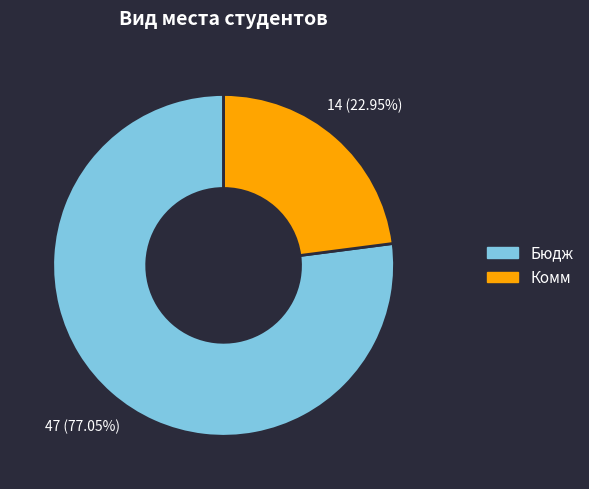

How many slices are in this pie chart?

2